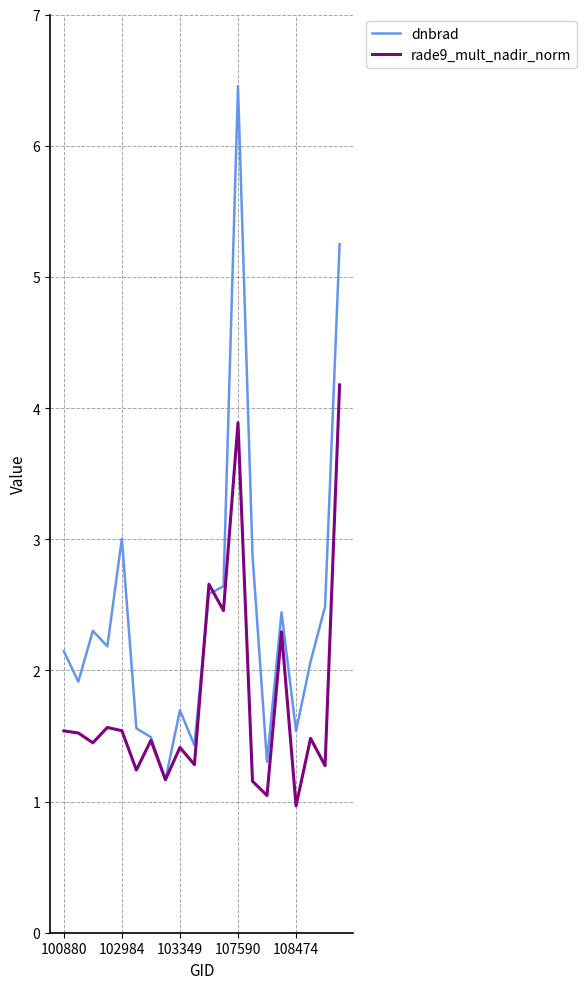

List the series in order of their overall mean, highest first.

dnbrad, rade9_mult_nadir_norm